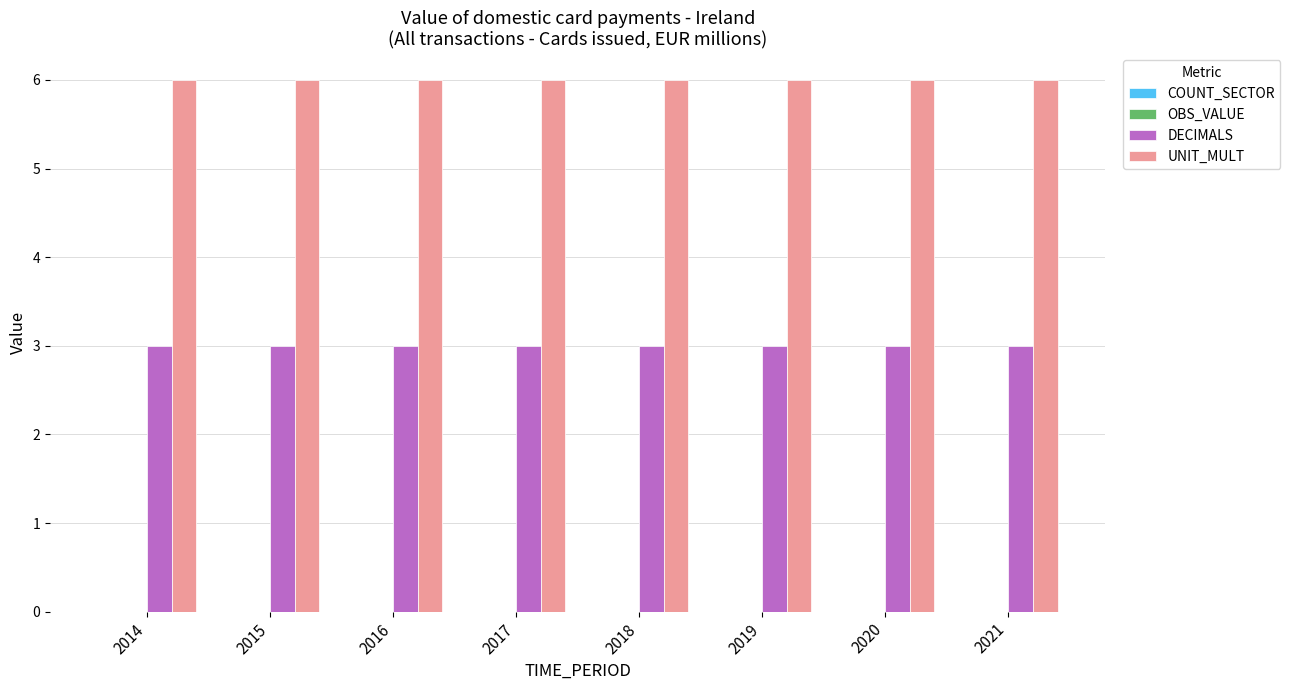

What is the difference between the highest and lowest values at 2016?

3